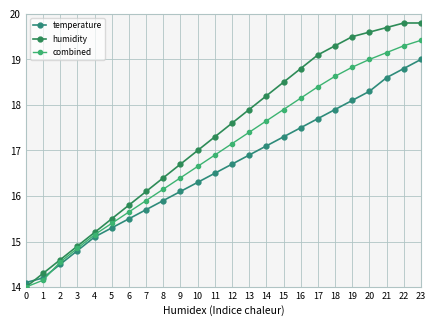

At 13, list the series in order from smallest to largest.

temperature, combined, humidity